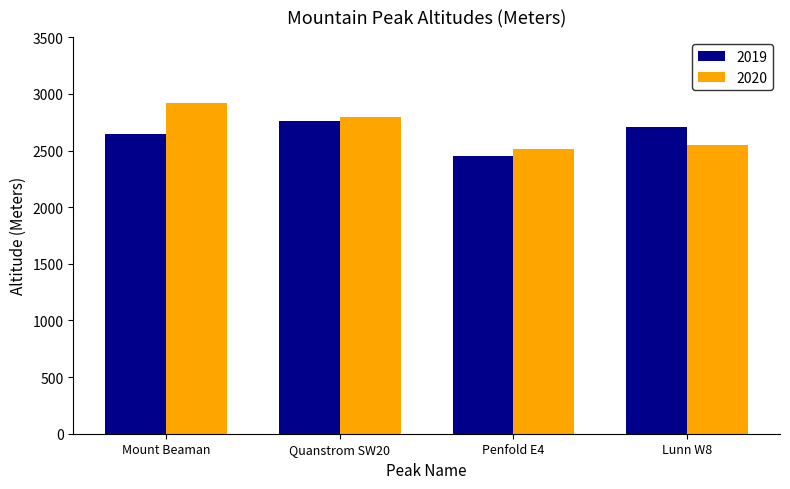

What is the minimum value for 2020?

2517